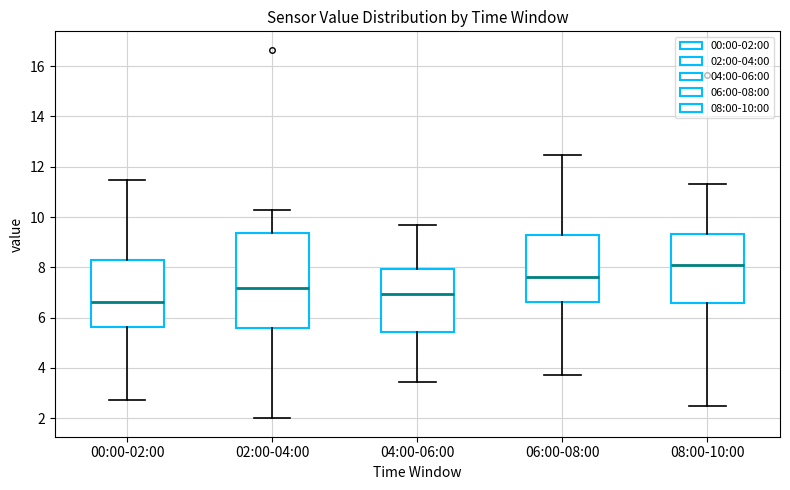

Reading left to right, transcribe this box plot: for each box, give where its median line is, the range the box spans, and where its two whiskers end, as read against the y-axis. The values are not printed on the chart, so give them approximately, as read against the axis.

00:00-02:00: median 6.6, box 5.6 to 8.2, whiskers 2.8 to 11.4
02:00-04:00: median 7.2, box 5.6 to 9.4, whiskers 2.0 to 10.4
04:00-06:00: median 7.0, box 5.4 to 8.0, whiskers 3.4 to 9.8
06:00-08:00: median 7.6, box 6.6 to 9.2, whiskers 3.8 to 12.4
08:00-10:00: median 8.0, box 6.6 to 9.4, whiskers 2.6 to 11.4